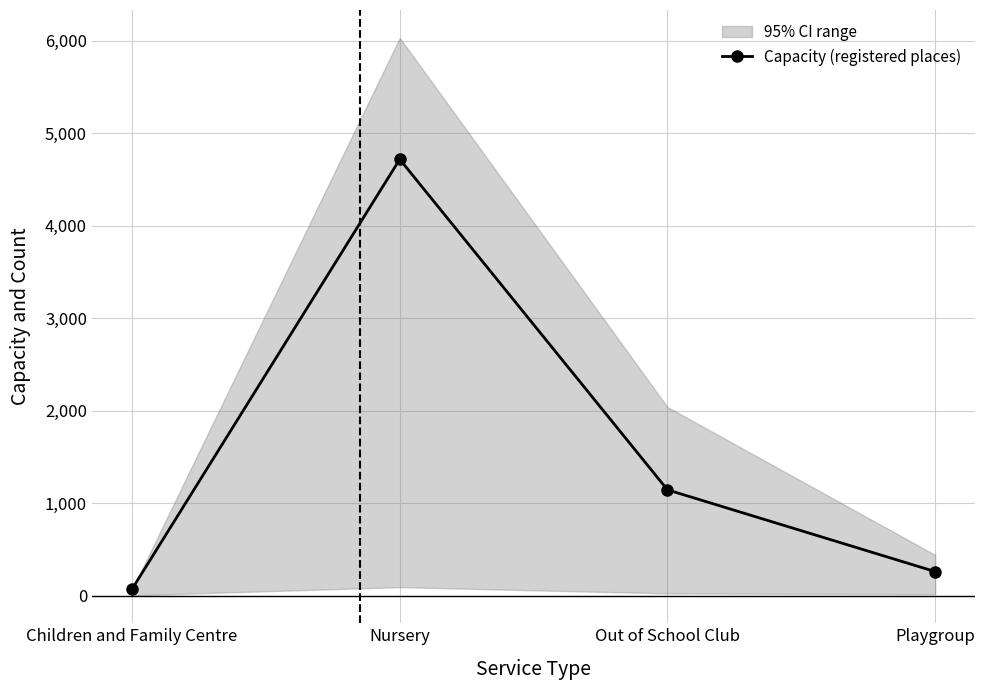

Approximately how many times larger is the value at Out of School Club compared to Nursery?

0.2